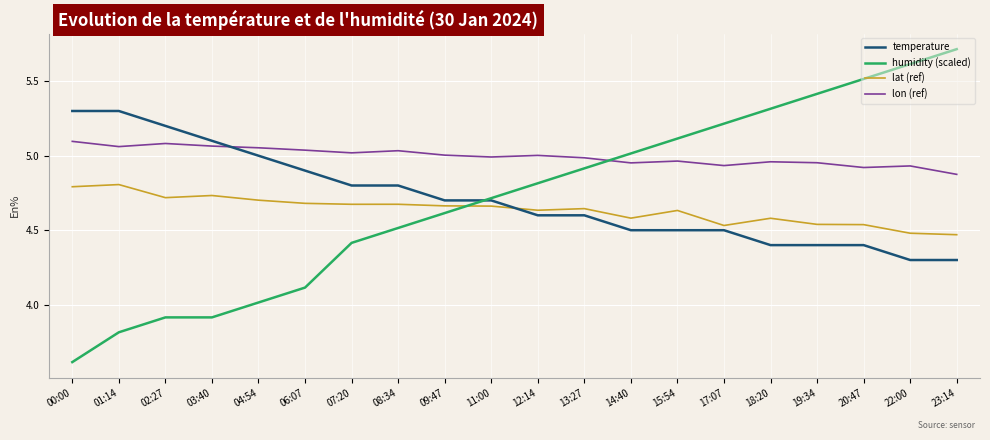

Which series changed the most between 09:47 and 17:07?

humidity (scaled)